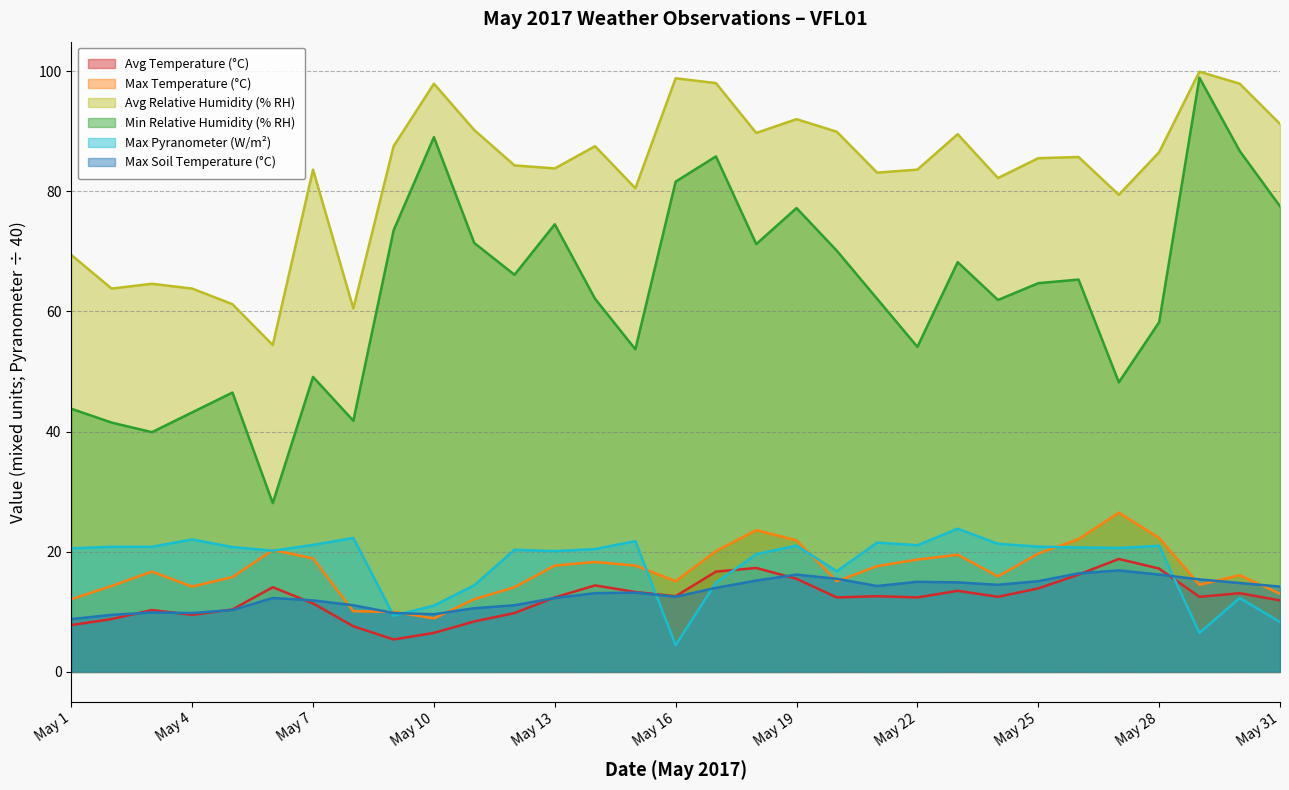

What is the difference between the highest and lowest values at May 26?

69.5